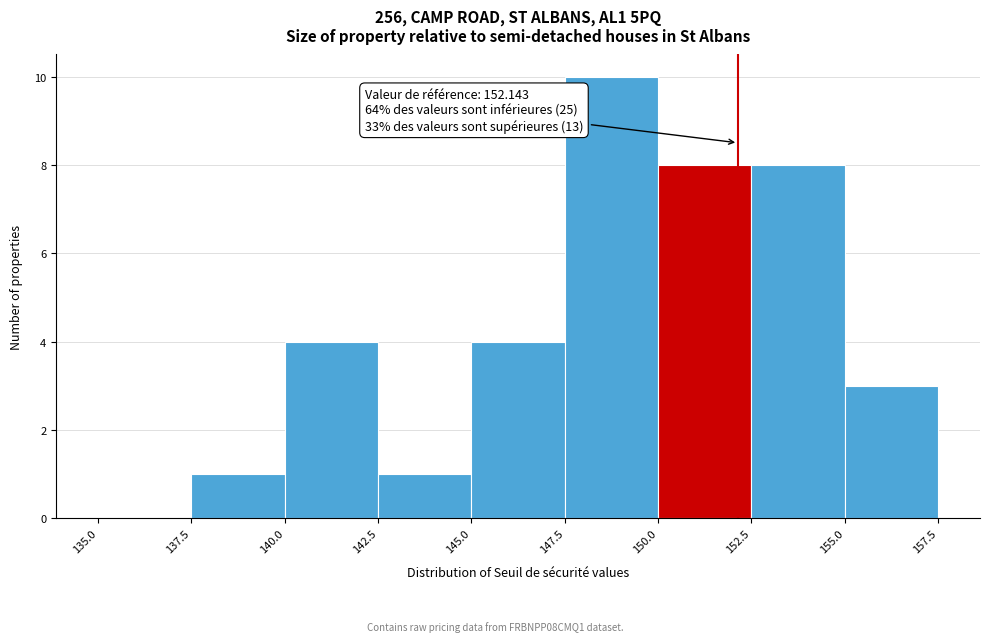

Which range on the x-axis has the tallest bar?

147.5 to 150.0